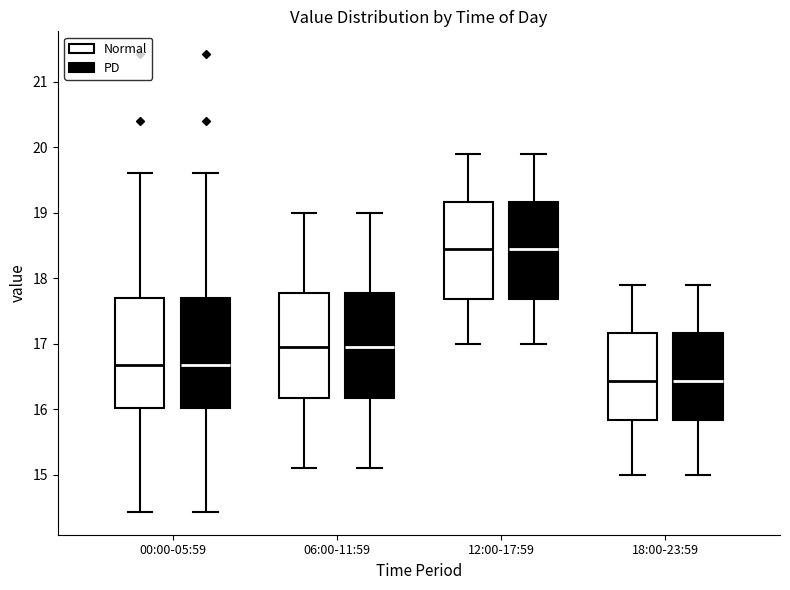

Reading left to right, transcribe this box plot: for each box, give where its median line is, the range the box spans, and where its two whiskers end, as read against the y-axis. The values are not printed on the chart, so give them approximately, as read against the axis.

00:00-05:59 (Normal): median 16.7, box 16.0 to 17.7, whiskers 14.4 to 19.6
00:00-05:59 (PD): median 16.7, box 16.0 to 17.7, whiskers 14.4 to 19.6
06:00-11:59 (Normal): median 17.0, box 16.2 to 17.8, whiskers 15.1 to 19.0
06:00-11:59 (PD): median 17.0, box 16.2 to 17.8, whiskers 15.1 to 19.0
12:00-17:59 (Normal): median 18.5, box 17.7 to 19.2, whiskers 17.0 to 19.9
12:00-17:59 (PD): median 18.5, box 17.7 to 19.2, whiskers 17.0 to 19.9
18:00-23:59 (Normal): median 16.4, box 15.8 to 17.2, whiskers 15.0 to 17.9
18:00-23:59 (PD): median 16.4, box 15.8 to 17.2, whiskers 15.0 to 17.9